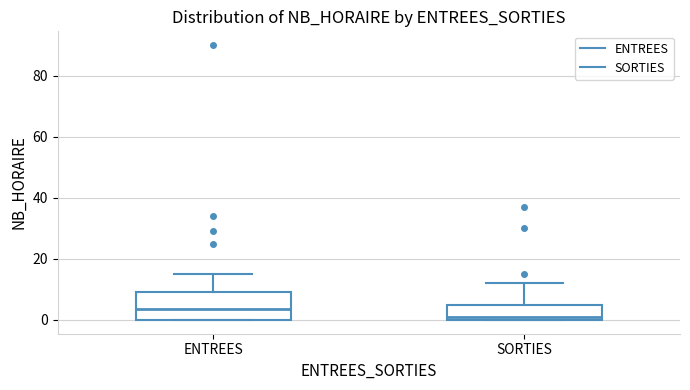

Where is the lower edge of the box for ENTREES on the y-axis? The values are not printed on the chart, so give them approximately, as read against the axis.

0